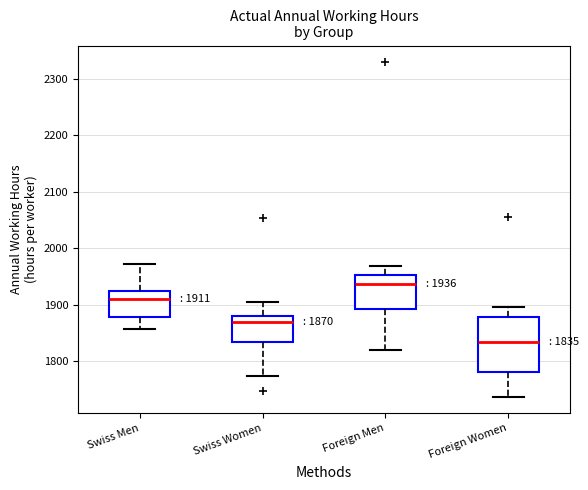

Which box is the tallest, from its lower edge to its upper edge?

Foreign Women